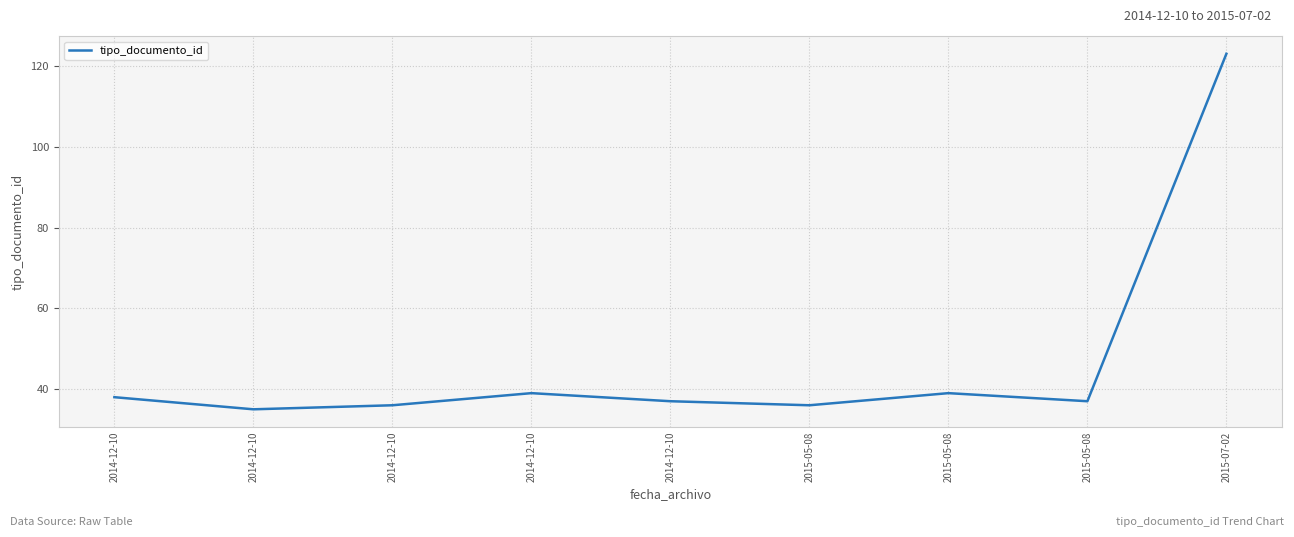

How many distinct data groups are displayed?

1